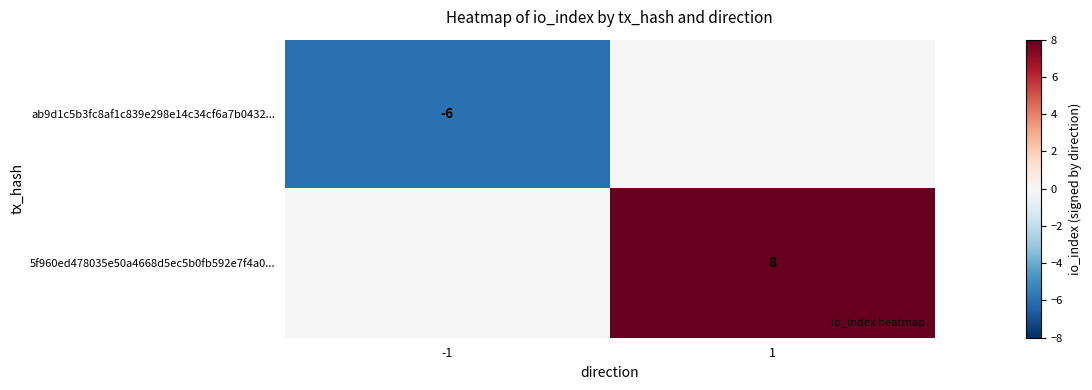

Is the value of ab9d1c5b3fc8af1c839e298e14c34cf6a7b0432... at 1 greater than the value of 5f960ed478035e50a4668d5ec5b0fb592e7f4a0... at 1?

No